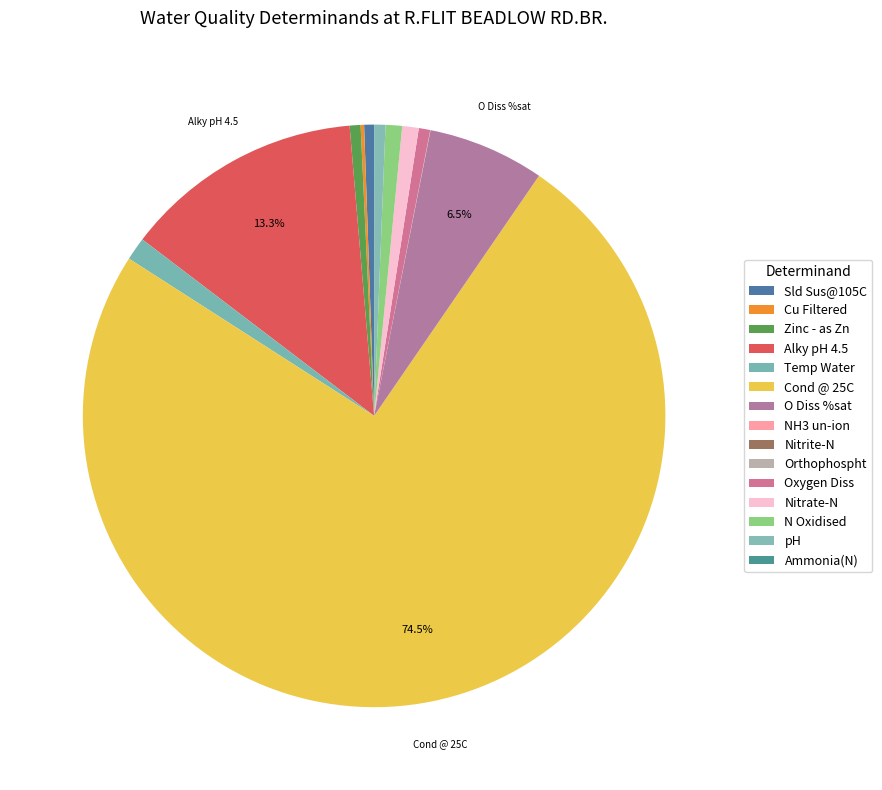

How much of the chart is everything except Temp Water?

98.7%